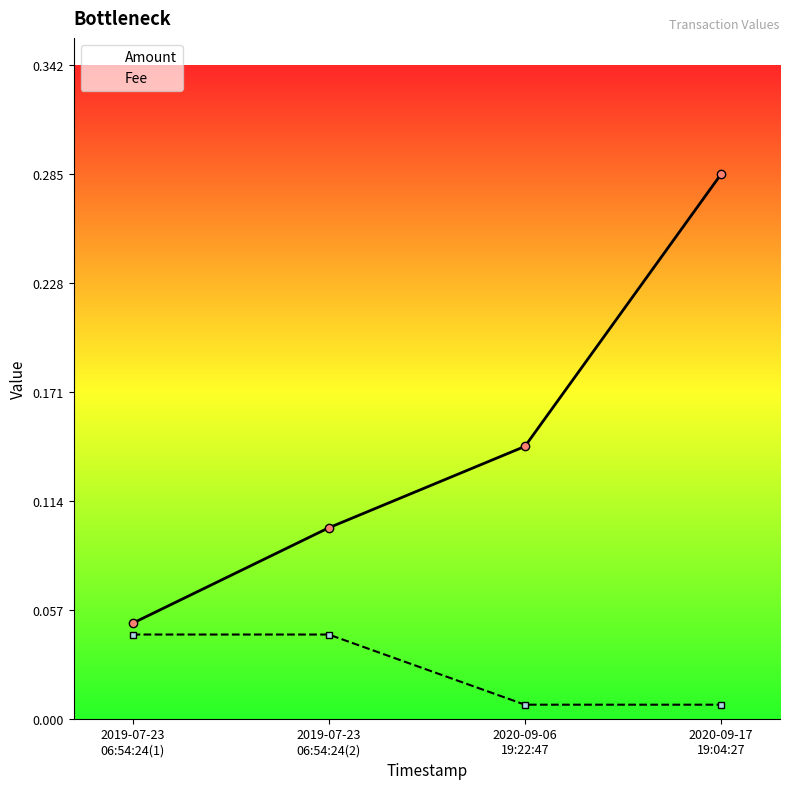

Reading left to right, what are all the values shown in this chart?

Amount: 2019-07-23
06:54:24(1)=0.1	2019-07-23
06:54:24(2)=0.1	2020-09-06
19:22:47=0.1	2020-09-17
19:04:27=0.3
Fee: 2019-07-23
06:54:24(1)=0.0	2019-07-23
06:54:24(2)=0.0	2020-09-06
19:22:47=0.0	2020-09-17
19:04:27=0.0